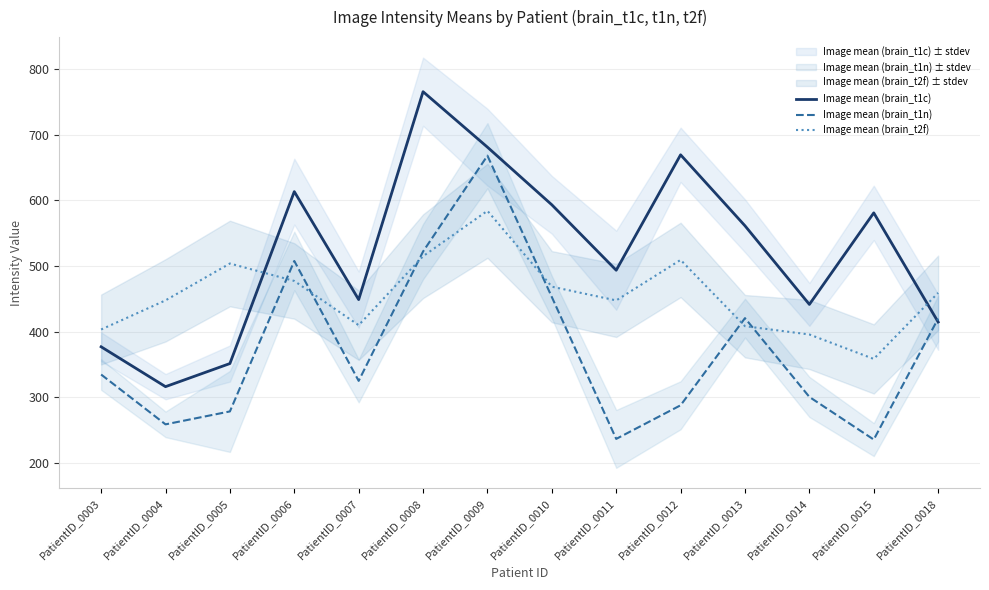

How many interior local valleys does the Image mean (brain_t1c) series have?

4